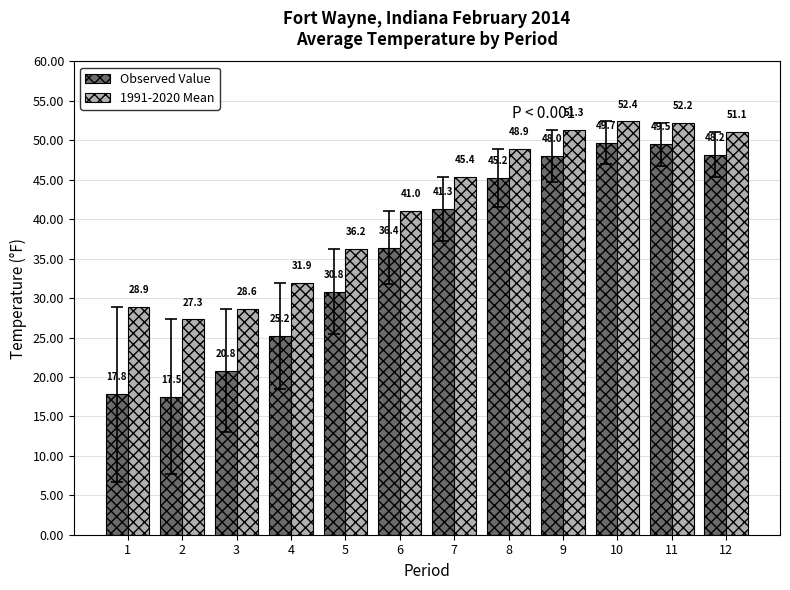

At which category is the sum across all series the highest?

10